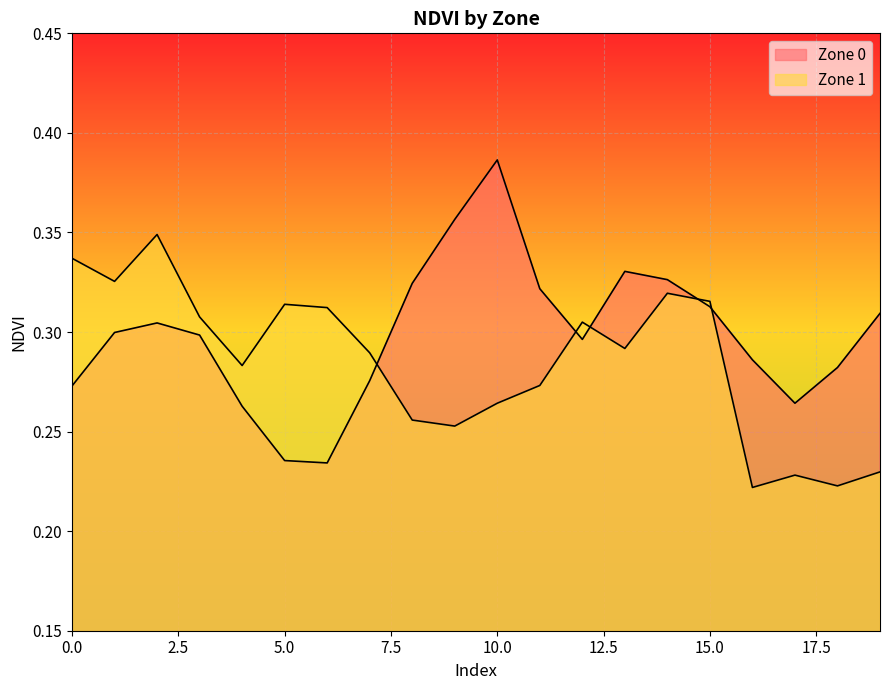

At which category is the sum across all series the highest?

2